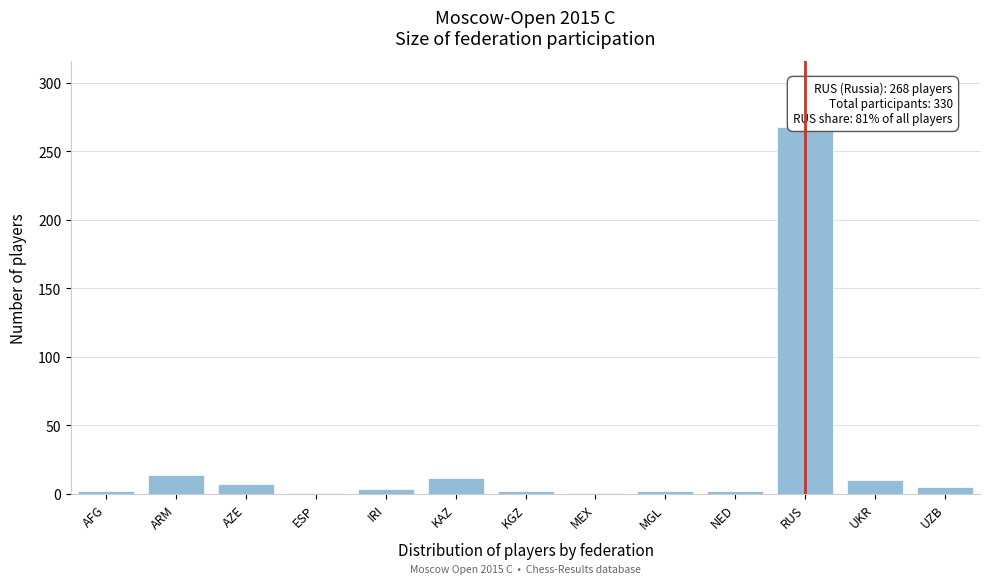

Which has a higher value, KGZ or ARM?

ARM